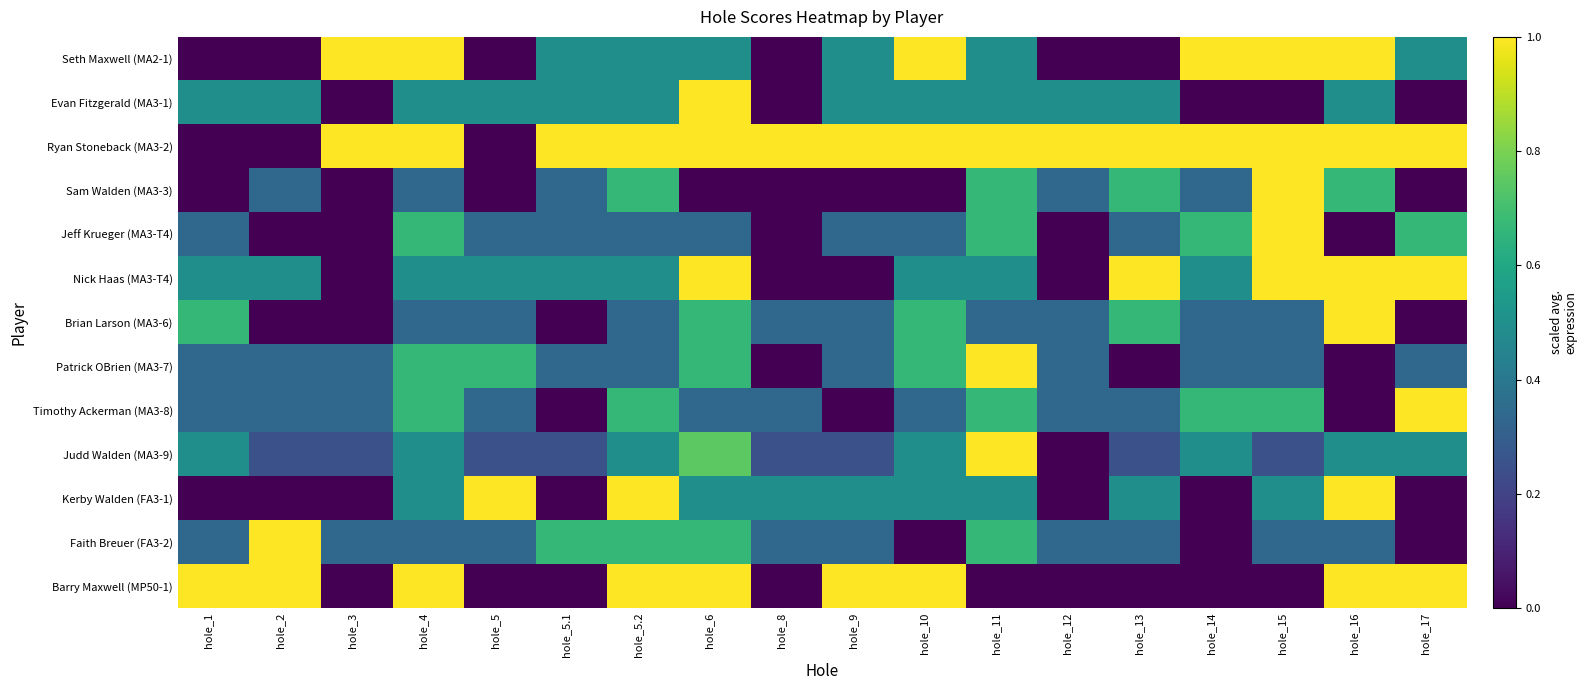

At which category is the sum across all series the highest?

hole_6